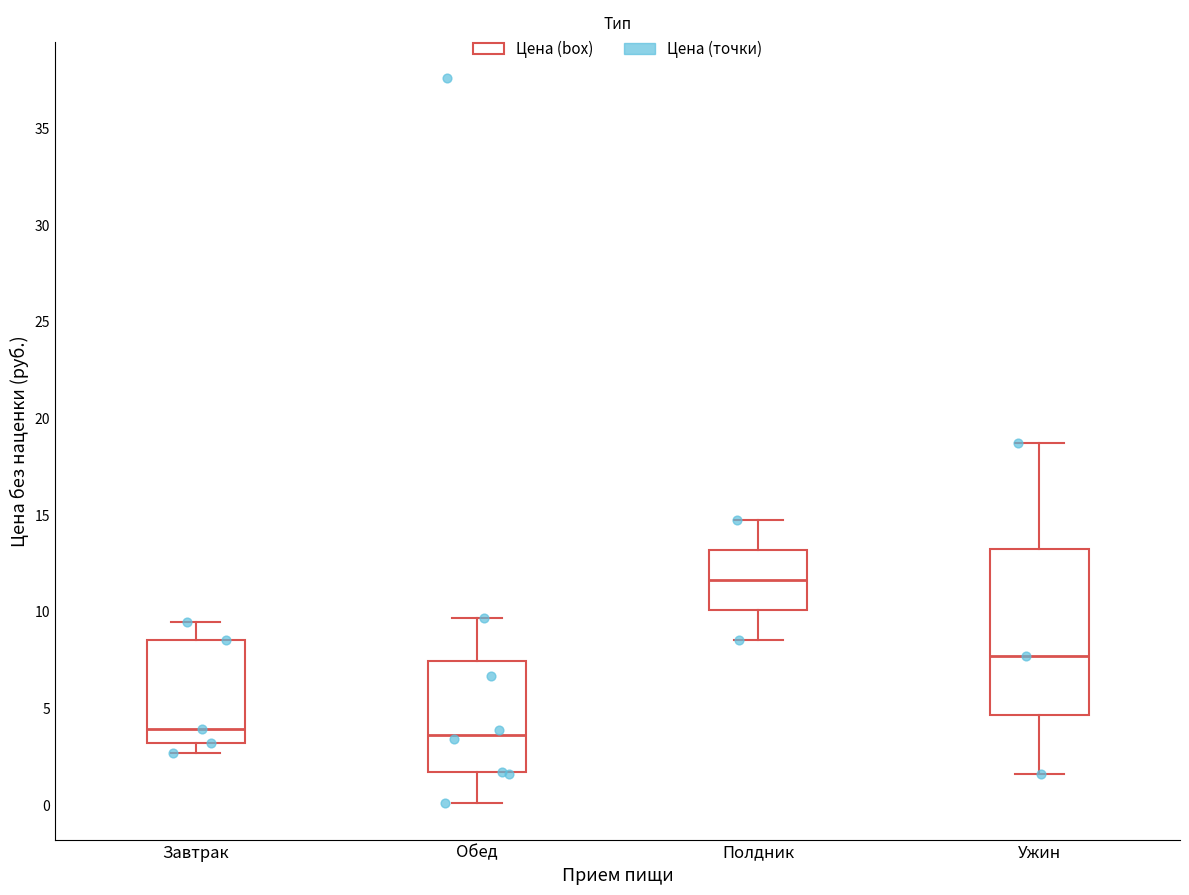

Reading left to right, transcribe this box plot: for each box, give where its median line is, the range the box spans, and where its two whiskers end, as read against the y-axis. The values are not printed on the chart, so give them approximately, as read against the axis.

Завтрак: median 4.0, box 3.0 to 8.5, whiskers 2.5 to 9.5
Обед: median 3.5, box 1.5 to 7.5, whiskers 0.0 to 9.5
Полдник: median 11.5, box 10.0 to 13.0, whiskers 8.5 to 14.5
Ужин: median 7.5, box 4.5 to 13.0, whiskers 1.5 to 19.0